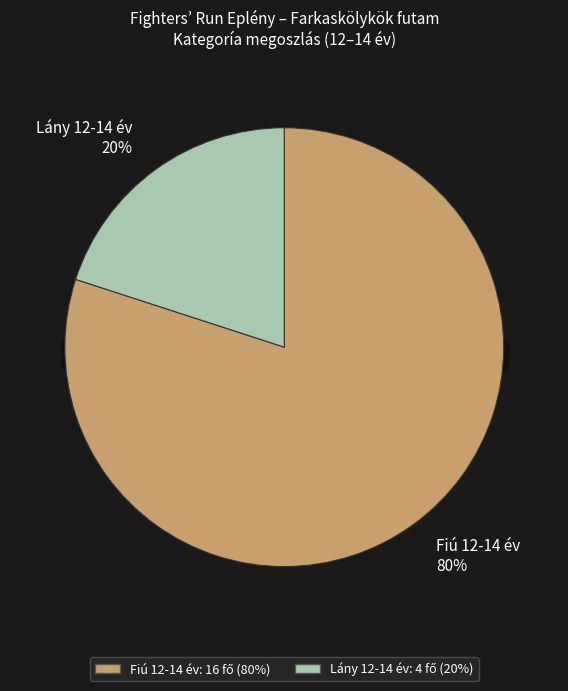

Is there any slice that represents more than half of the pie?

Yes